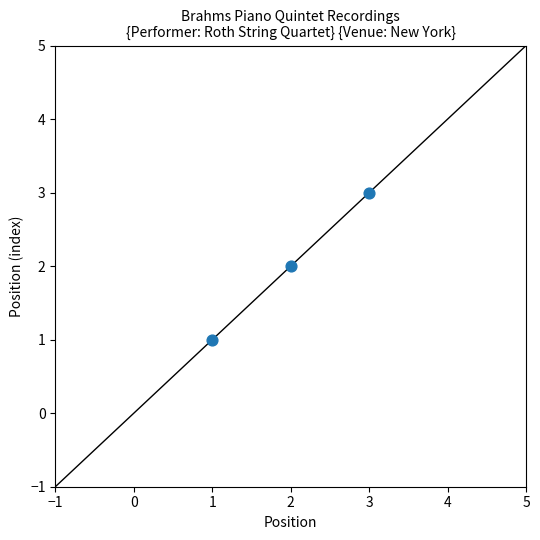

How many data points are displayed?

3